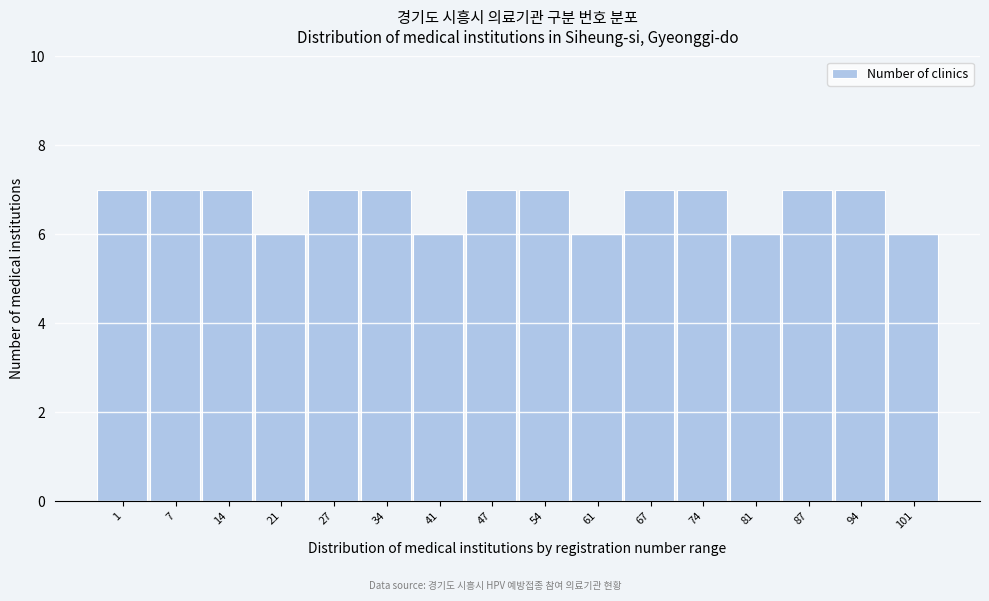

Reading left to right, transcribe all the data shown in this chart.

7	7	7	6	7	7	6	7	7	6	7	7	6	7	7	6